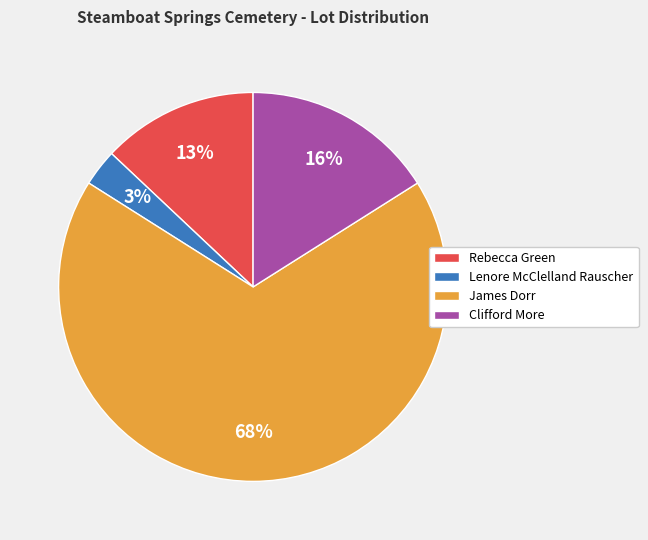

The Clifford More slice represents 7% of the pie. True or false?

False